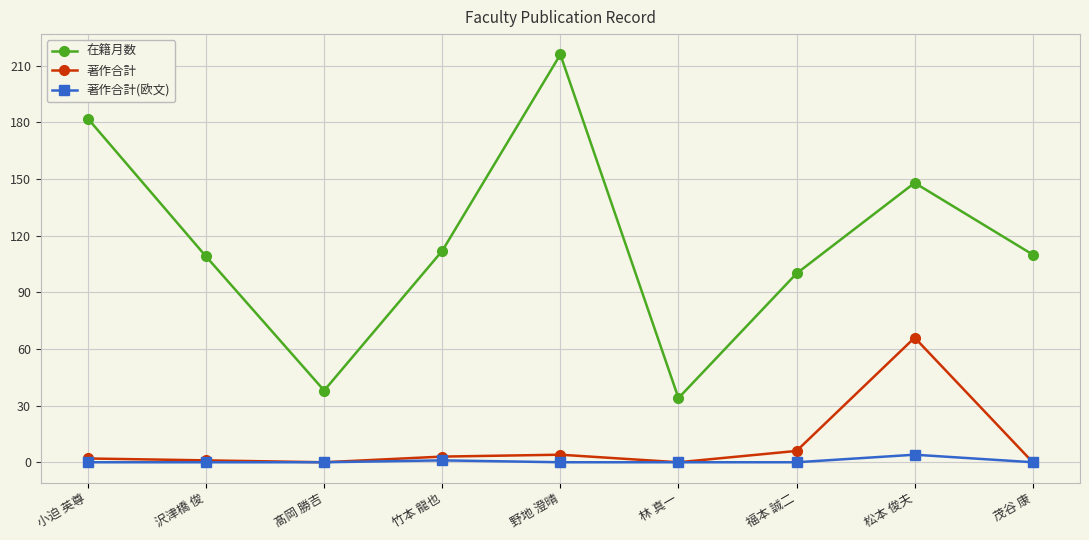

True or false: 在籍月数 and 著作合計 intersect in this chart.

False